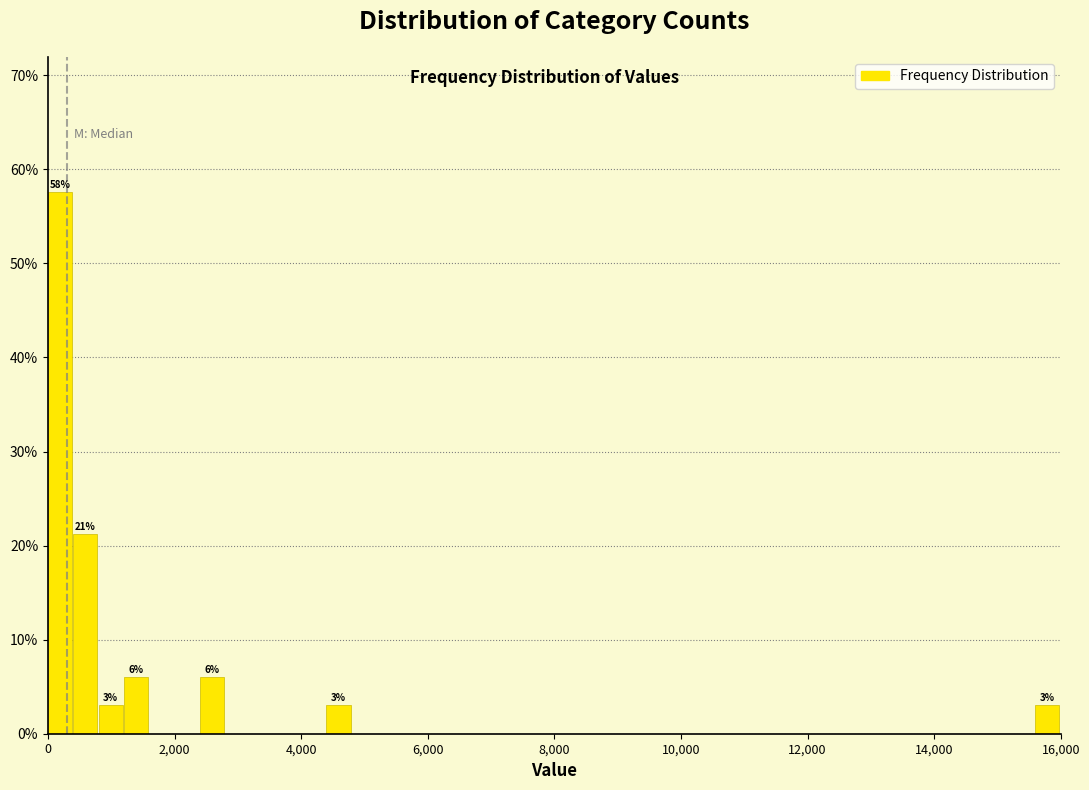

Around what value on the x-axis is the tallest bar? Give the approximate position of its centre, as read against the axis.

200